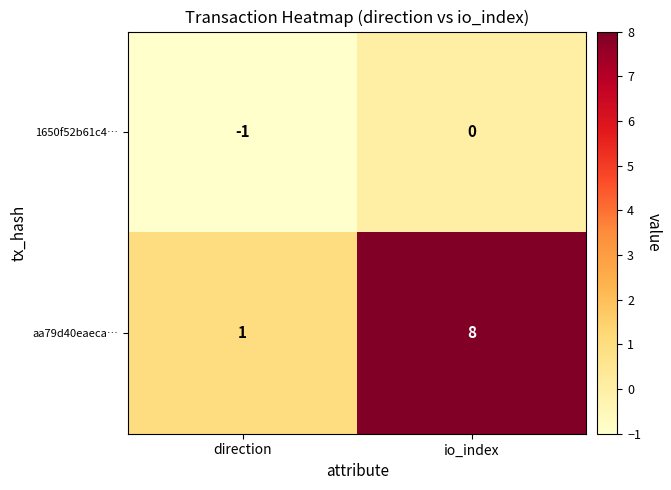

At which label is aa79d40eaeca… closest to 4?

direction